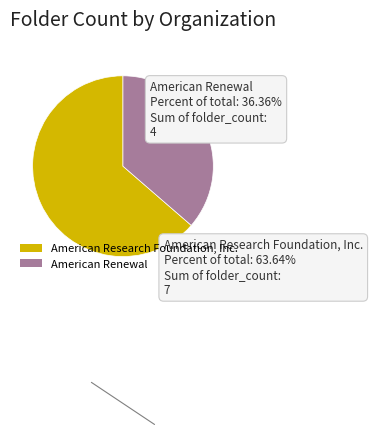

Rank the categories by value from highest to lowest.

American Research Foundation, Inc., American Renewal